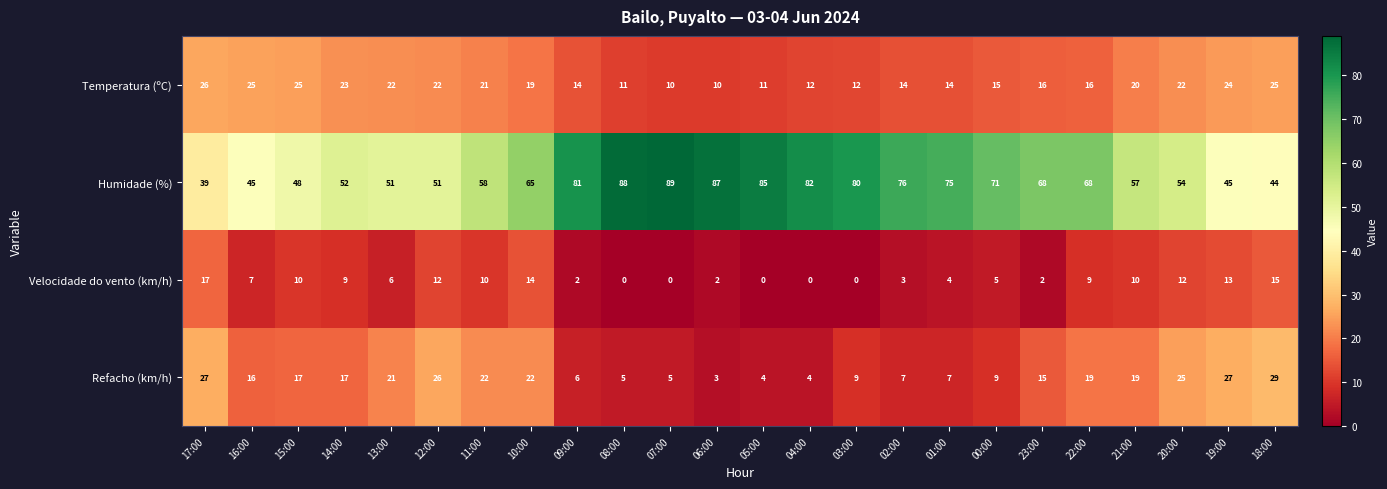

How many values in the Humidade (%) series are below 68?

12